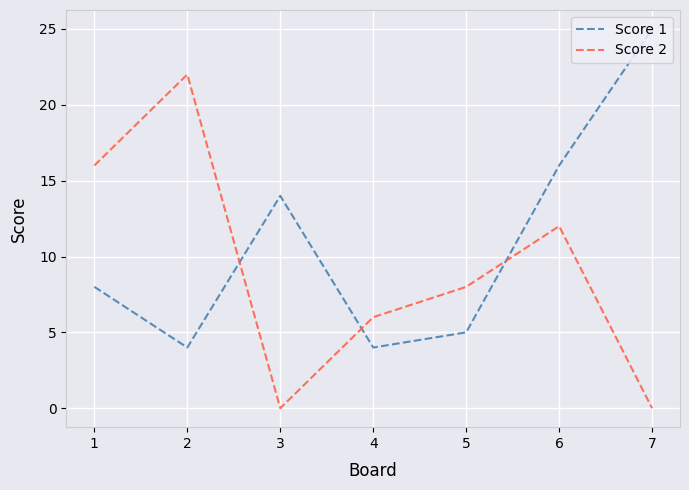

Reading left to right, extract all data points from this chart.

Score 1: 8	4	14	4	5	16	25
Score 2: 16	22	0	6	8	12	0